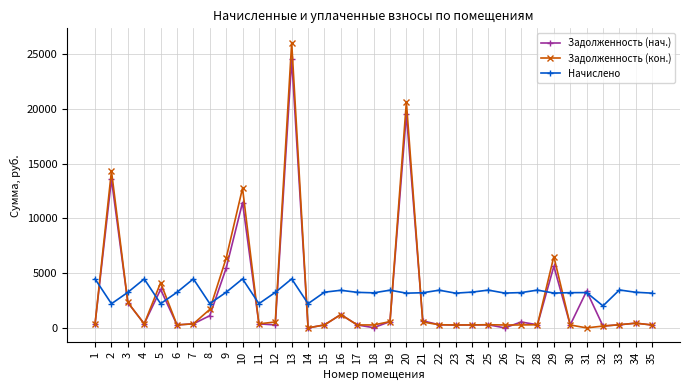

True or false: Задолженность (кон.) and Начислено intersect in this chart.

True